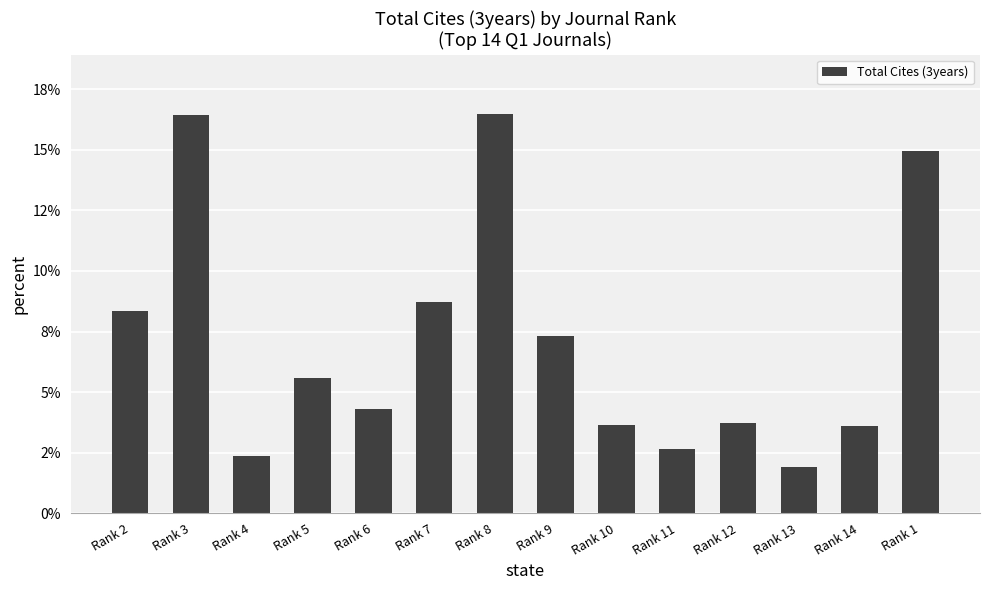

What is the average value?

7.1